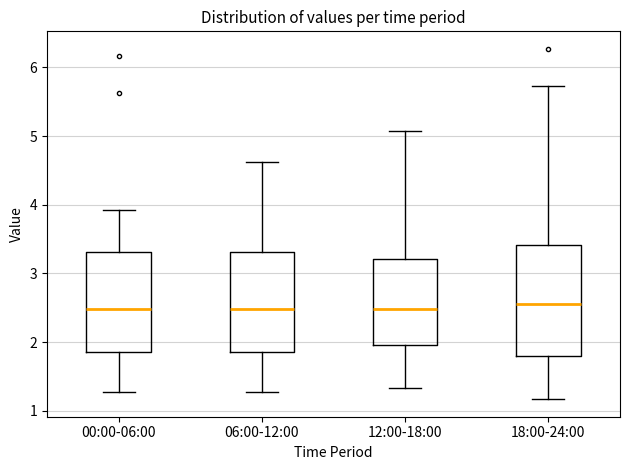

Reading left to right, read every box against the y-axis: the position of its median line, the range the box covers, and the ends of its whiskers. The values are not printed on the chart, so give them approximately, as read against the axis.

00:00-06:00: median 2.5, box 1.9 to 3.3, whiskers 1.3 to 3.9
06:00-12:00: median 2.5, box 1.9 to 3.3, whiskers 1.3 to 4.6
12:00-18:00: median 2.5, box 2.0 to 3.2, whiskers 1.3 to 5.1
18:00-24:00: median 2.6, box 1.8 to 3.4, whiskers 1.2 to 5.7